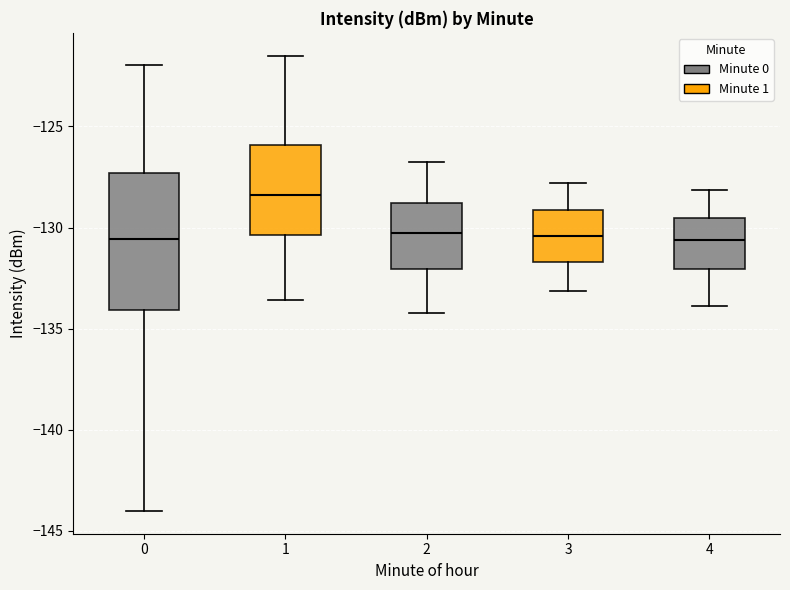

Reading left to right, transcribe this box plot: for each box, give where its median line is, the range the box spans, and where its two whiskers end, as read against the y-axis. The values are not printed on the chart, so give them approximately, as read against the axis.

0: median -130.5, box -134.0 to -127.5, whiskers -144.0 to -122.0
1: median -128.5, box -130.5 to -126.0, whiskers -133.5 to -121.5
2: median -130.5, box -132.0 to -129.0, whiskers -134.0 to -127.0
3: median -130.5, box -131.5 to -129.0, whiskers -133.0 to -128.0
4: median -130.5, box -132.0 to -129.5, whiskers -134.0 to -128.0